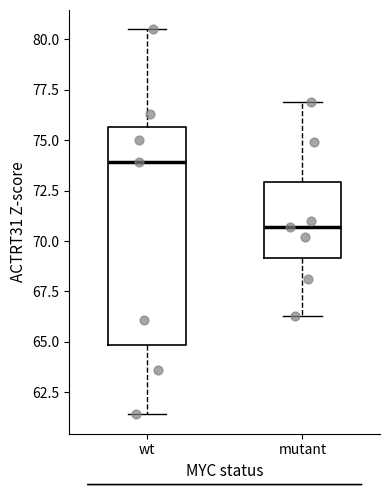

Which box has the lowest median line?

mutant